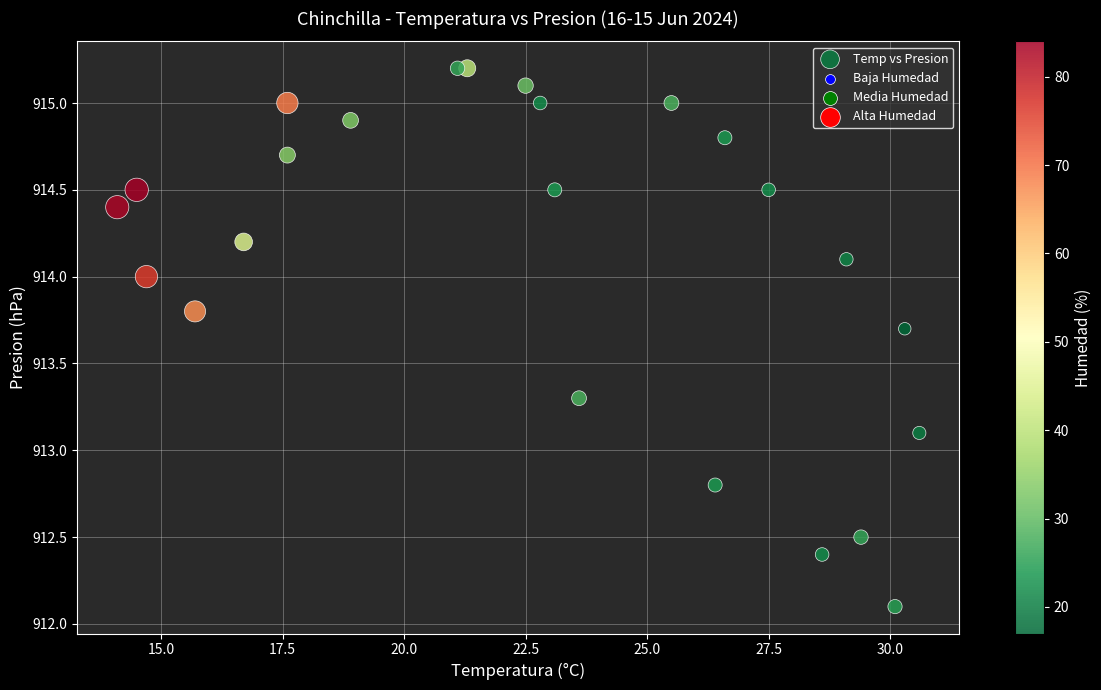

What Y value in the scatter plot is closest to 913?

913.1